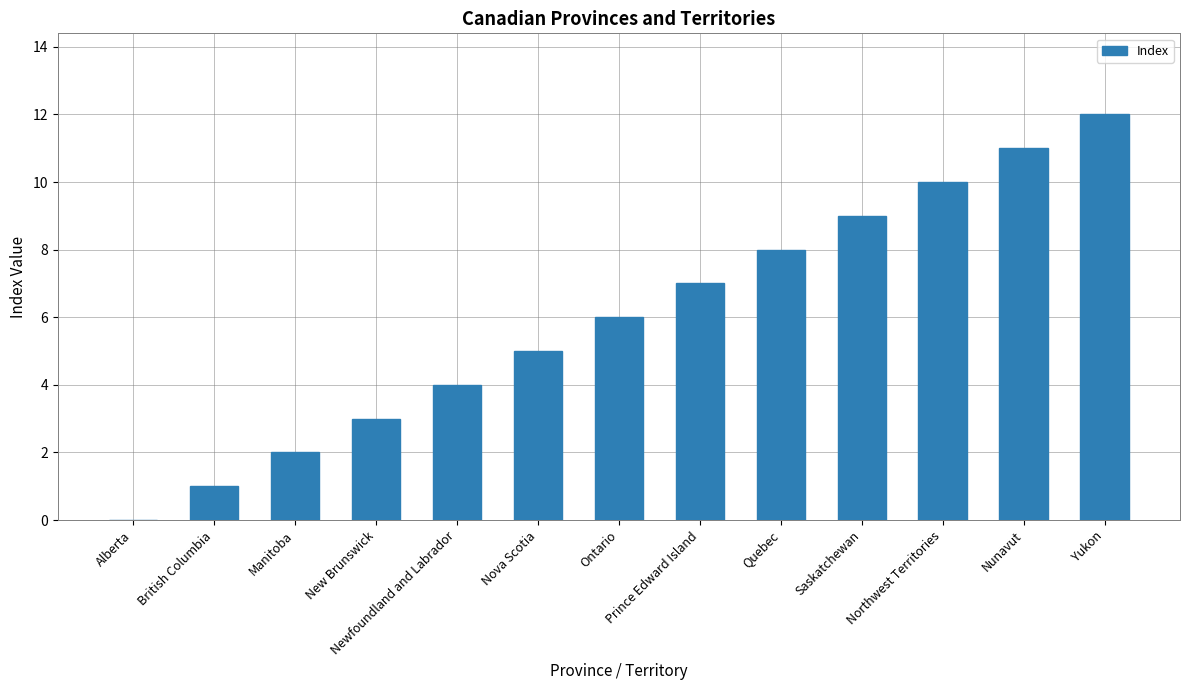

Reading left to right, extract all data points from this chart.

0	1	2	3	4	5	6	7	8	9	10	11	12